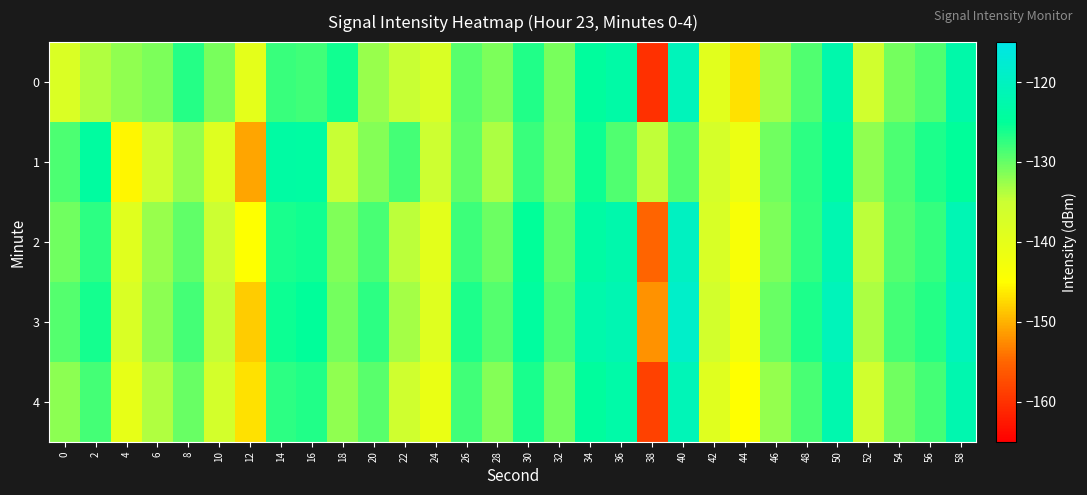

Reading left to right, transcribe all the data shown in this chart.

0: 0=-137.7	2=-133.7	4=-132.1	6=-131.1	8=-126.7	10=-130.9	12=-139.7	14=-127.7	16=-128.2	18=-125.8	20=-132.4	22=-134.7	24=-137.6	26=-129.4	28=-131.0	30=-126.7	32=-130.9	34=-124.4	36=-123.3	38=-160.3	40=-120.7	42=-139.2	44=-146.9	46=-133.0	48=-128.9	50=-122.5	52=-135.8	54=-130.7	56=-128.9	58=-122.9
1: 0=-128.9	2=-124.0	4=-145.6	6=-135.6	8=-132.4	10=-138.6	12=-150.9	14=-123.7	16=-124.0	18=-134.8	20=-131.5	22=-128.3	24=-135.2	26=-129.7	28=-133.4	30=-127.8	32=-131.2	34=-125.6	36=-128.9	38=-134.5	40=-129.1	42=-136.7	44=-141.2	46=-130.5	48=-127.3	50=-123.8	52=-132.1	54=-128.7	56=-126.4	58=-124.9
2: 0=-130.5	2=-127.3	4=-138.9	6=-132.4	8=-129.7	10=-135.1	12=-144.8	14=-126.2	16=-125.8	18=-131.4	20=-128.6	22=-134.2	24=-139.5	26=-127.9	28=-130.3	30=-125.1	32=-129.8	34=-123.7	36=-122.5	38=-155.2	40=-119.8	42=-137.4	44=-143.6	46=-131.2	48=-127.5	50=-121.9	52=-134.3	54=-129.1	56=-127.6	58=-121.5
3: 0=-129.2	2=-126.1	4=-137.5	6=-131.8	8=-128.4	10=-134.7	12=-148.3	14=-125.6	16=-124.9	18=-130.8	20=-127.3	22=-133.1	24=-138.7	26=-126.5	28=-129.1	30=-124.3	32=-128.9	34=-122.8	36=-121.7	38=-152.1	40=-118.9	42=-136.2	44=-142.4	46=-130.1	48=-126.4	50=-120.8	52=-133.5	54=-128.3	56=-126.8	58=-120.7
4: 0=-131.8	2=-128.4	4=-140.2	6=-133.7	8=-130.1	10=-136.4	12=-146.9	14=-127.3	16=-126.7	18=-132.1	20=-129.4	22=-135.6	24=-140.8	26=-128.2	28=-131.5	30=-126.2	32=-130.7	34=-124.5	36=-123.1	38=-158.4	40=-121.2	42=-138.7	44=-144.9	46=-132.3	48=-128.6	50=-122.4	52=-135.8	54=-130.6	56=-128.3	58=-122.1